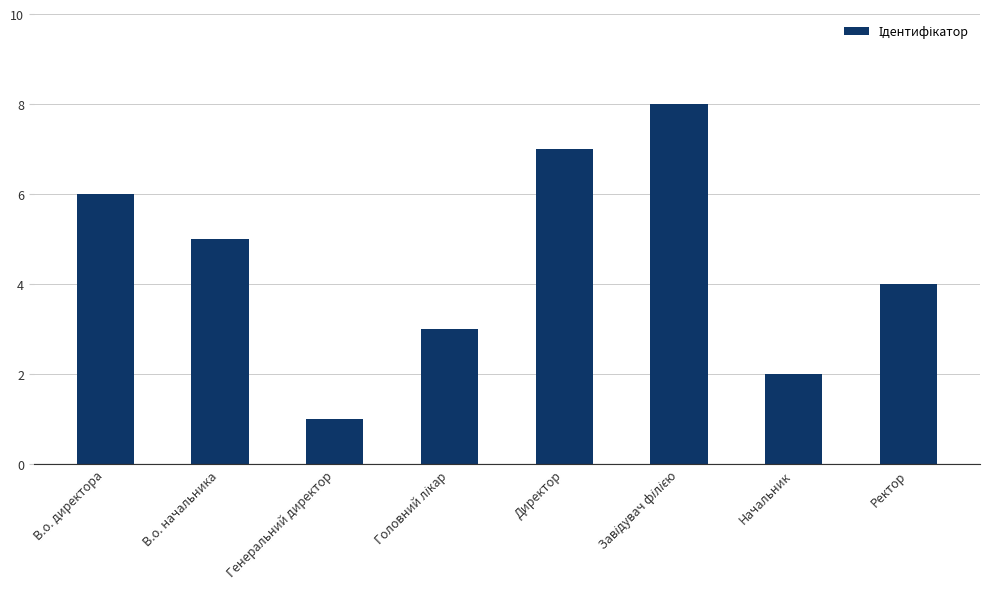

Is it true that the value at Генеральний директор is 1?

True